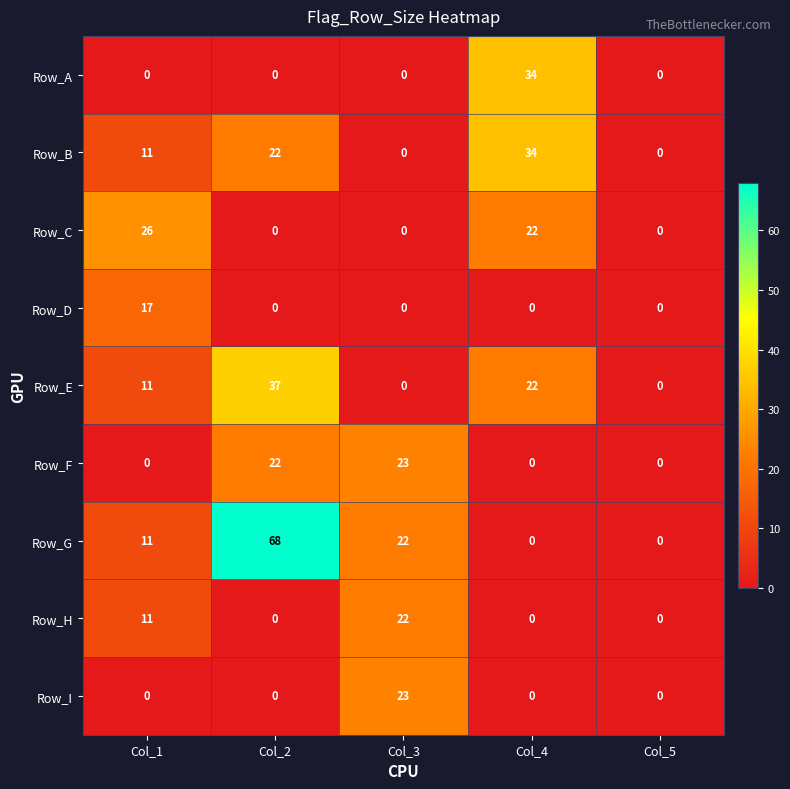

What is the average value of the Row_D series?

3